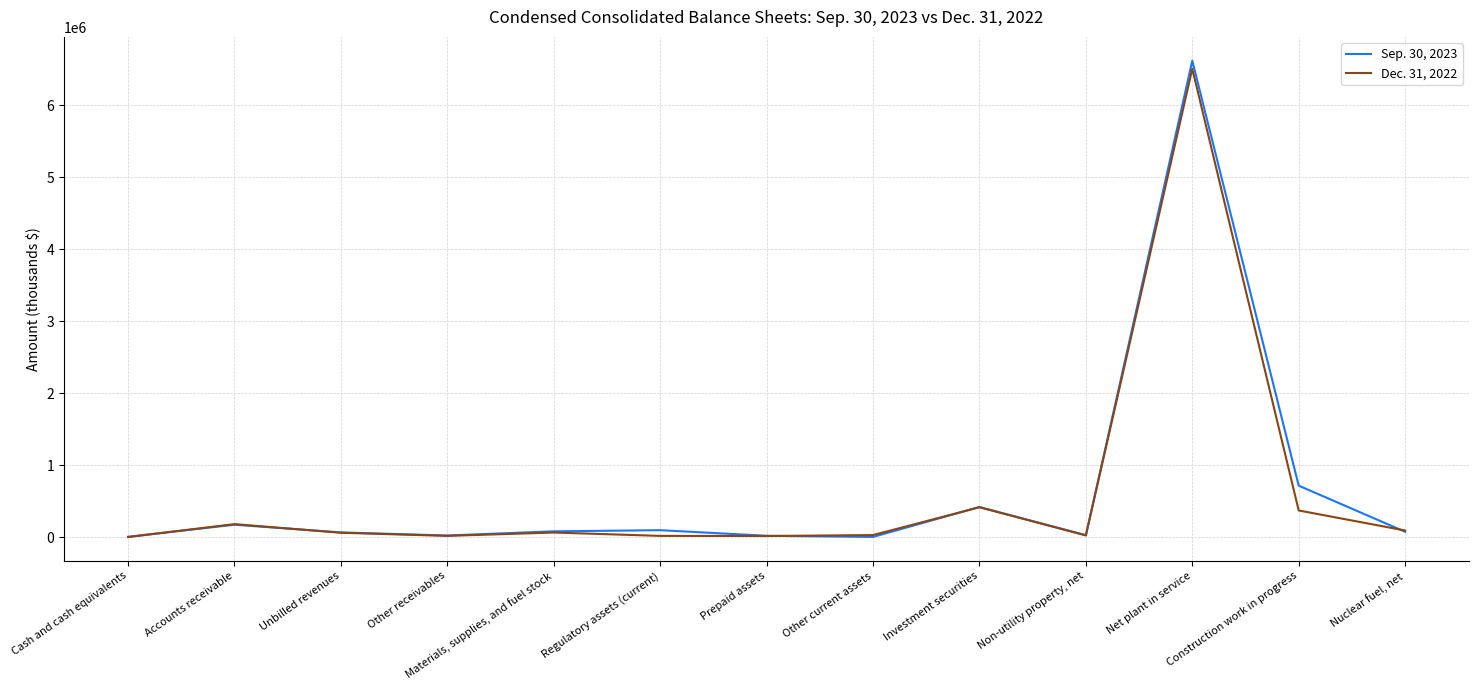

The value of Dec. 31, 2022 at Materials, supplies, and fuel stock is 66733. True or false?

True